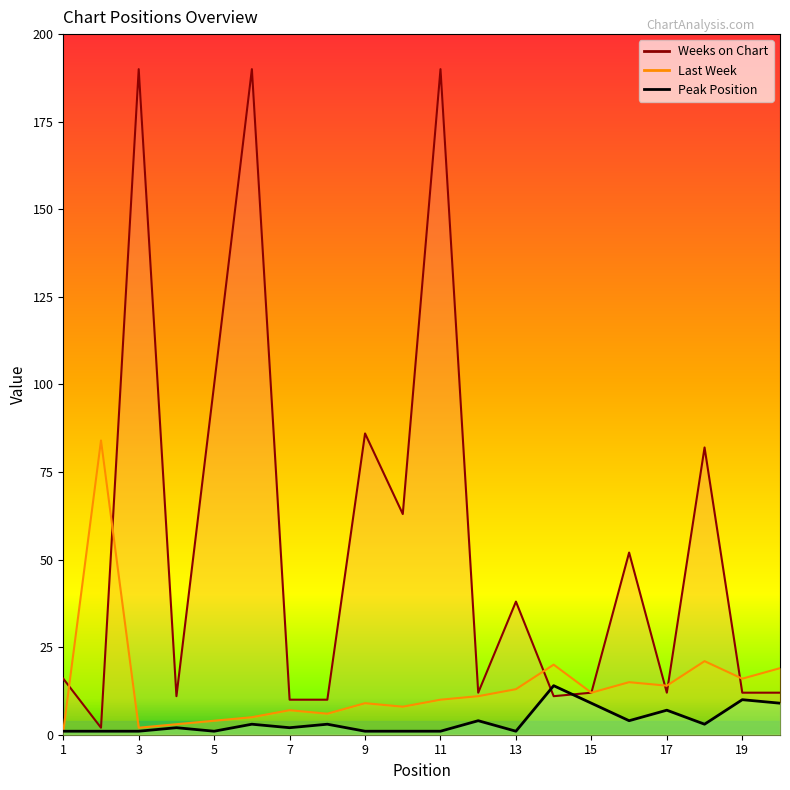

Between 11 and 2, which is larger?

2